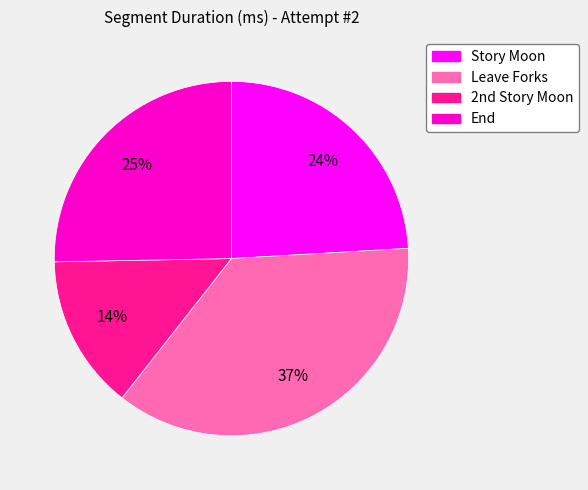

Approximately how many times larger is the value at Leave Forks compared to Story Moon?

1.5